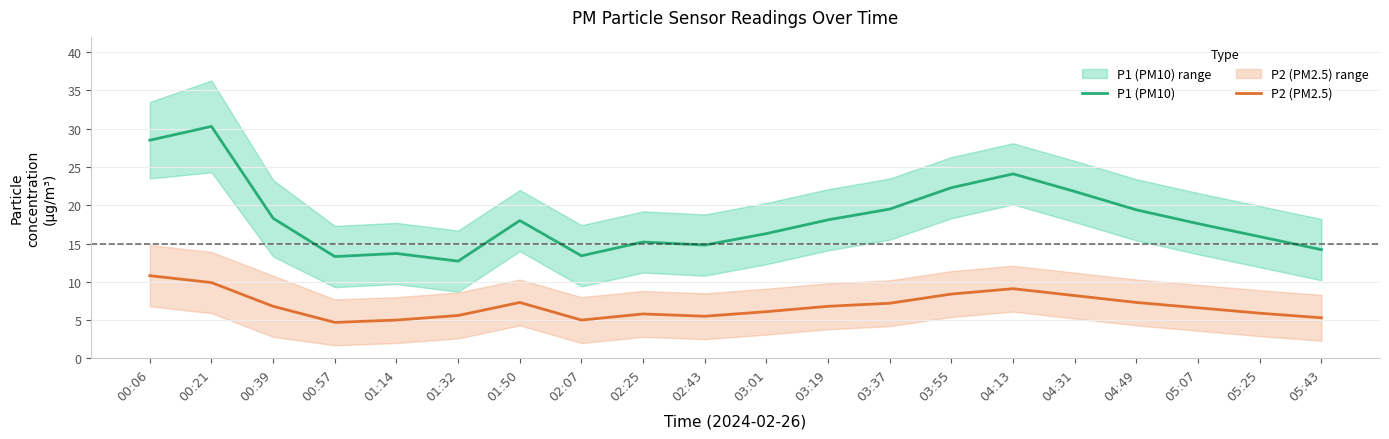

Reading left to right, extract all data points from this chart.

P1 (PM10): 00:06=28.5	00:21=30.3	00:39=18.3	00:57=13.3	01:14=13.7	01:32=12.7	01:50=18.0	02:07=13.4	02:25=15.2	02:43=14.8	03:01=16.3	03:19=18.1	03:37=19.5	03:55=22.3	04:13=24.1	04:31=21.8	04:49=19.4	05:07=17.6	05:25=15.9	05:43=14.2
P2 (PM2.5): 00:06=10.8	00:21=9.9	00:39=6.8	00:57=4.7	01:14=5.0	01:32=5.6	01:50=7.3	02:07=5.0	02:25=5.8	02:43=5.5	03:01=6.1	03:19=6.8	03:37=7.2	03:55=8.4	04:13=9.1	04:31=8.2	04:49=7.3	05:07=6.6	05:25=5.9	05:43=5.3